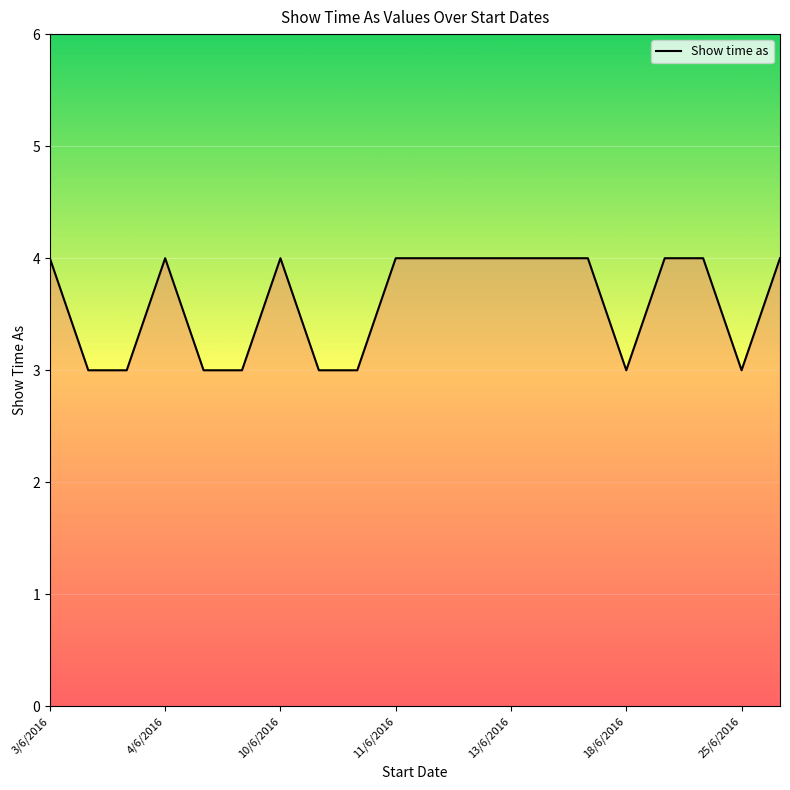

Does the chart have visible grid lines?

Yes